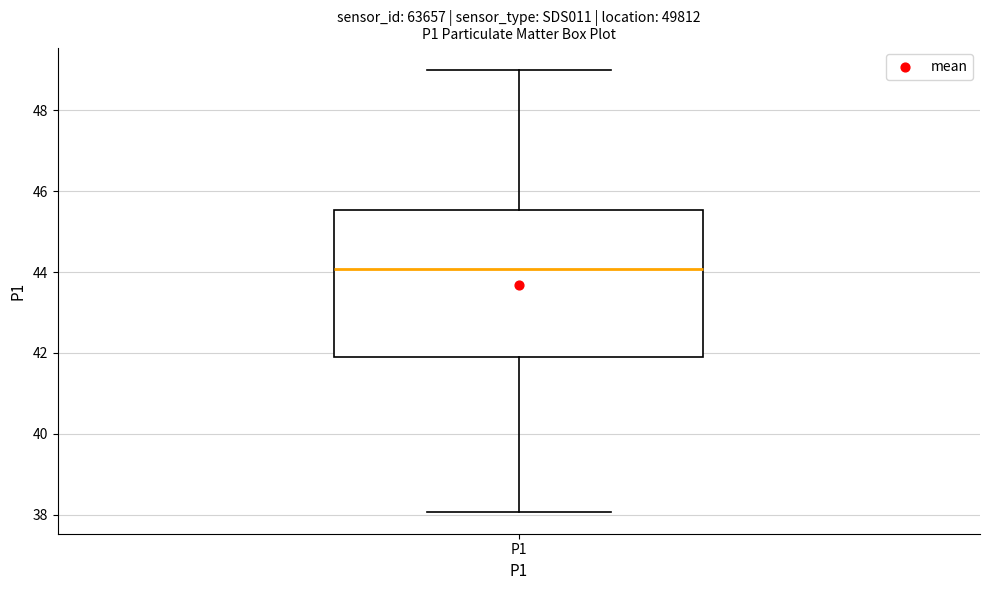

Transcribe this box plot: give where the median line is, the range the box spans, and where the two whiskers end, as read against the y-axis. The values are not printed on the chart, so give them approximately, as read against the axis.

median 44.0, box 41.8 to 45.6, whiskers 38.0 to 49.0